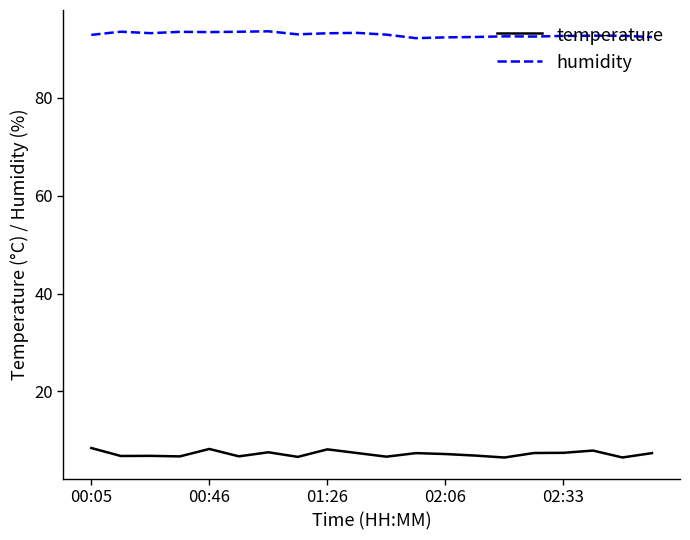

Rank the series by their average value, from highest to lowest.

humidity, temperature